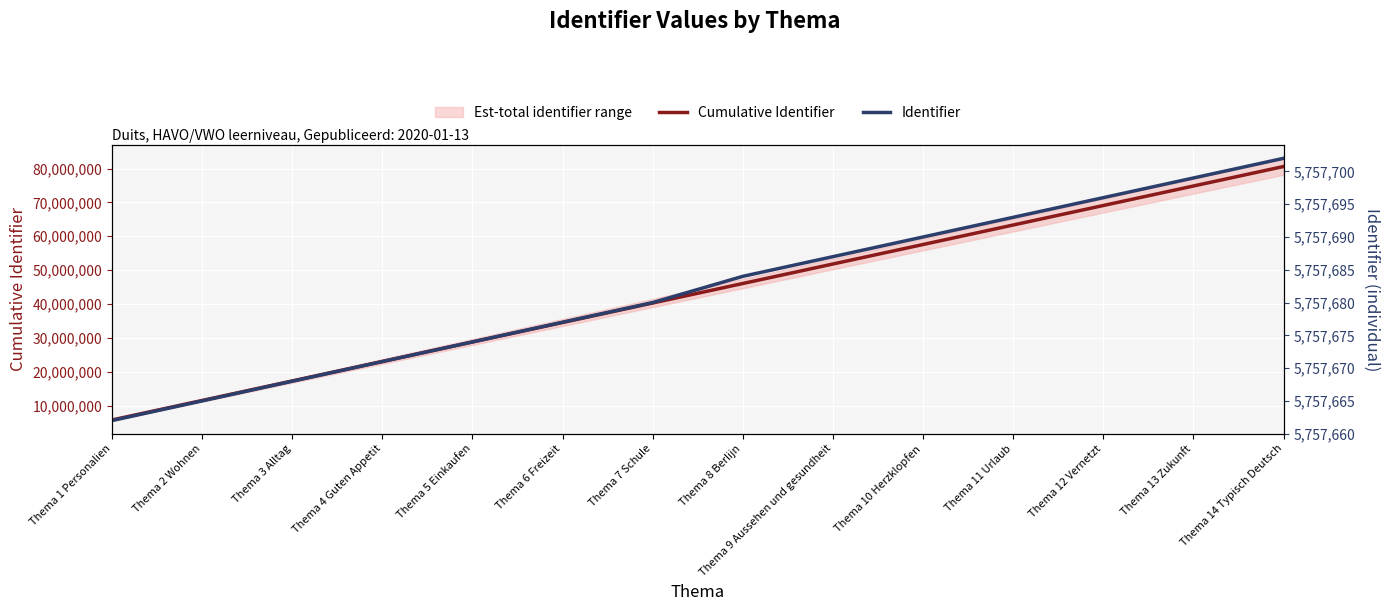

The value of Cumulative Identifier at Thema 2 Wohnen is 11515327. True or false?

True